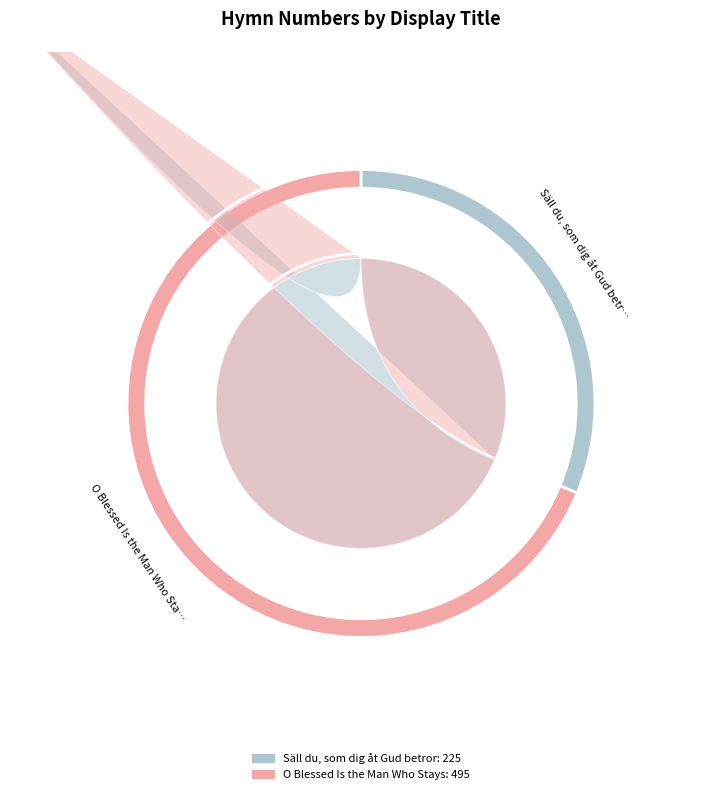

To the nearest percent, what is the average slice percentage?

50%